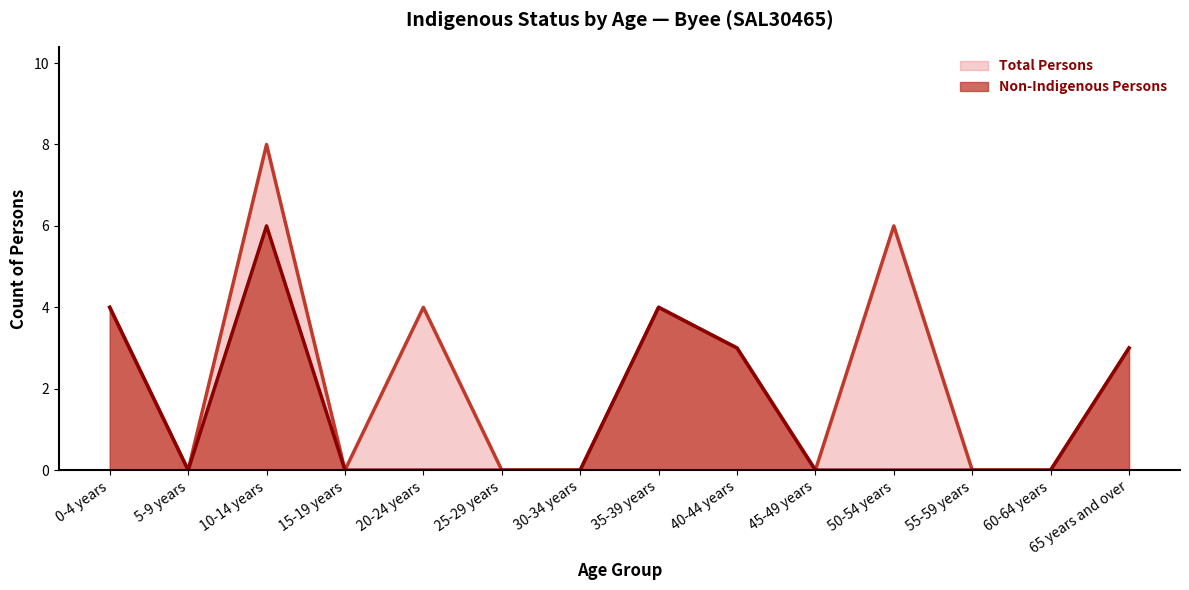

Reading left to right, what are all the values shown in this chart?

Non-Indigenous Persons: 0-4 years=4	5-9 years=0	10-14 years=6	15-19 years=0	20-24 years=0	25-29 years=0	30-34 years=0	35-39 years=4	40-44 years=3	45-49 years=0	50-54 years=0	55-59 years=0	60-64 years=0	65 years and over=3
Total Persons: 0-4 years=4	5-9 years=0	10-14 years=8	15-19 years=0	20-24 years=4	25-29 years=0	30-34 years=0	35-39 years=4	40-44 years=3	45-49 years=0	50-54 years=6	55-59 years=0	60-64 years=0	65 years and over=3